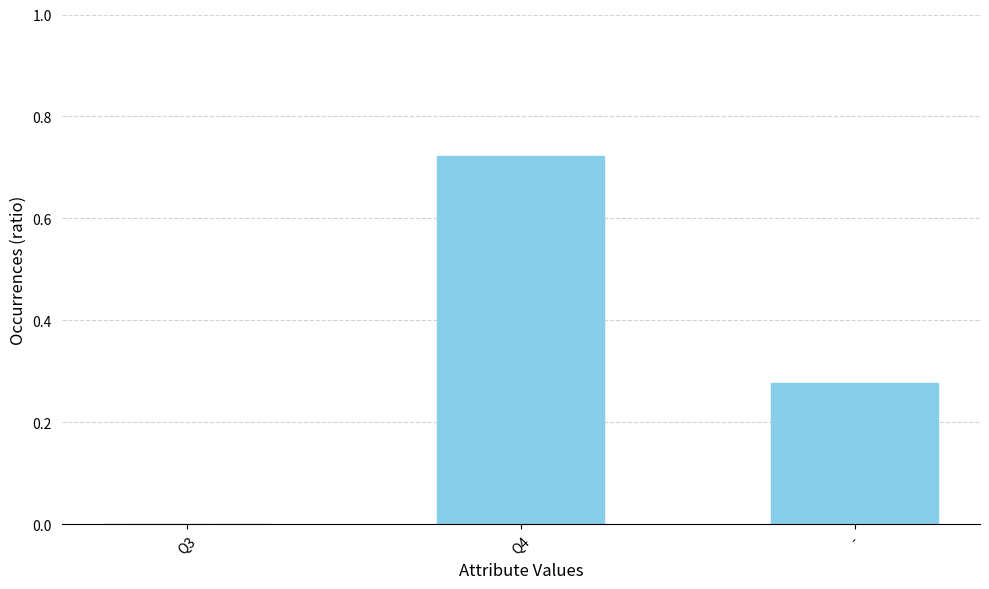

What is the change in value from Q3 to Q4?

+0.7